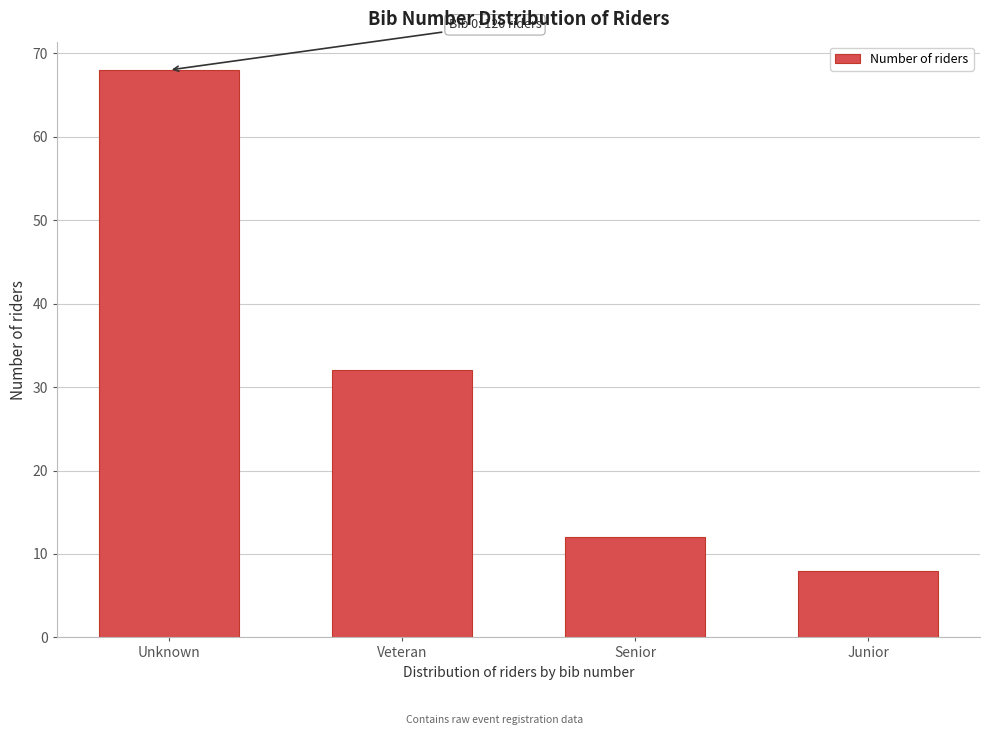

Reading left to right, transcribe all the data shown in this chart.

68	32	12	8